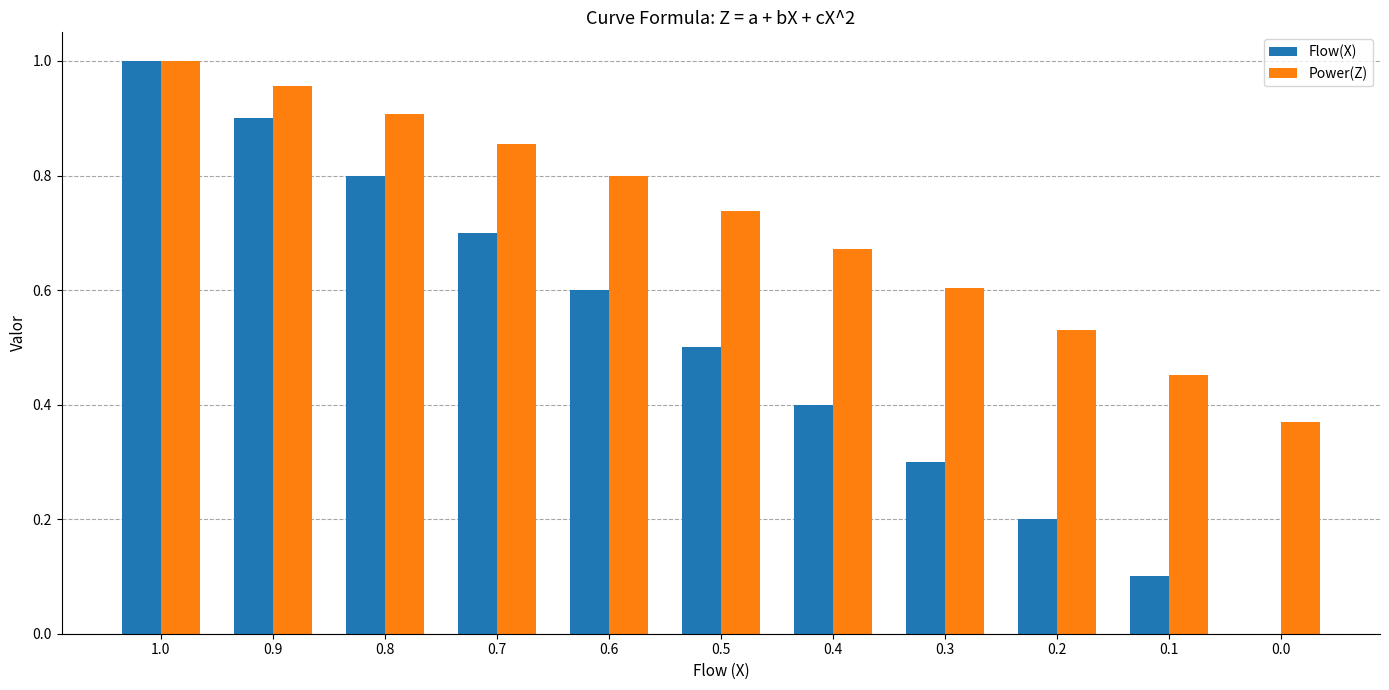

What are all the series names shown in the legend?

Flow(X), Power(Z)